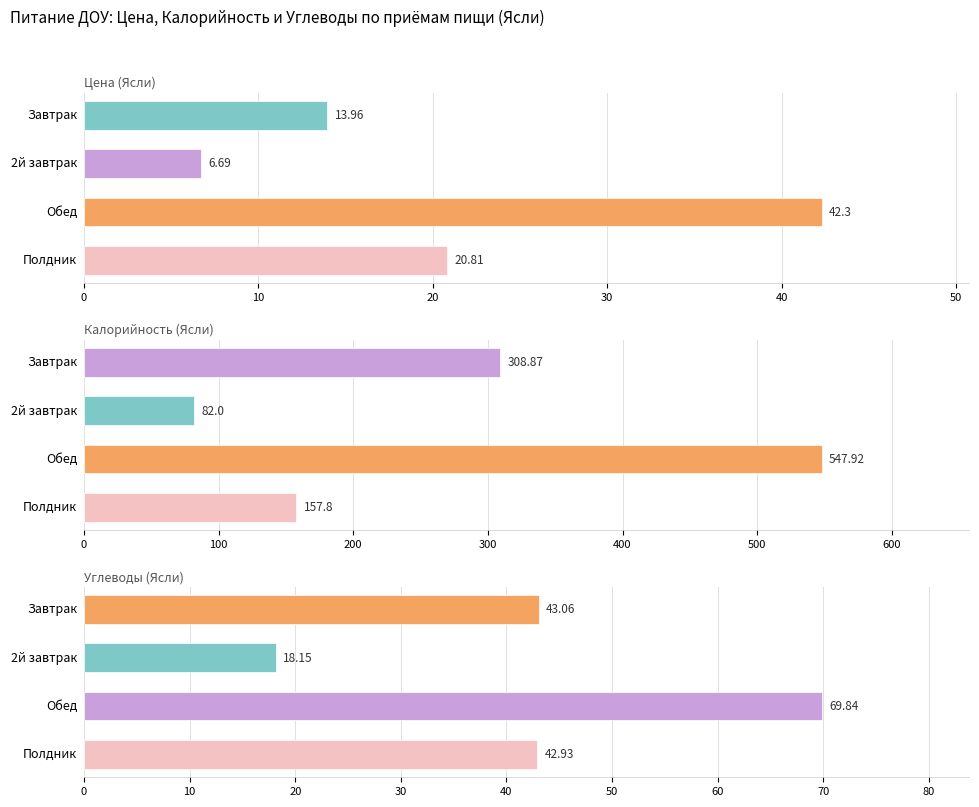

What is the minimum value for Углеводы (Ясли)?

18.1